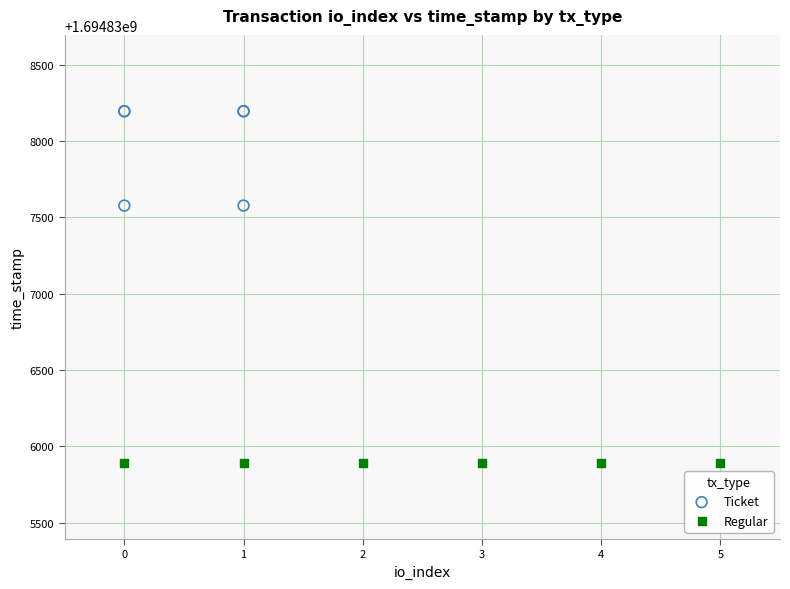

Which series reaches the maximum Y coordinate?

Ticket